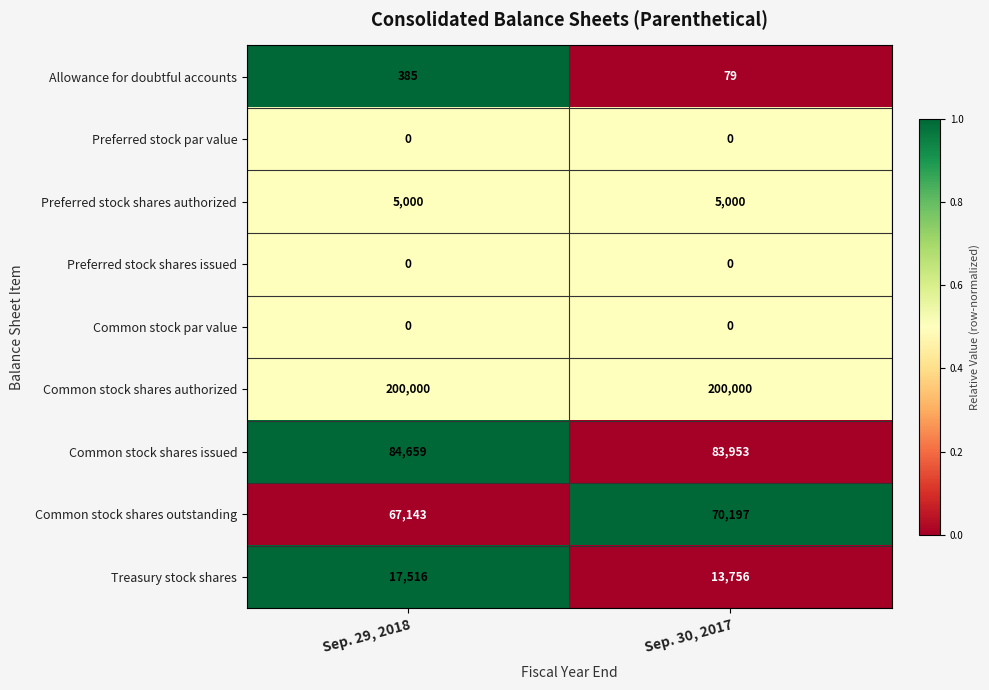

Count the number of categories in the chart.

2